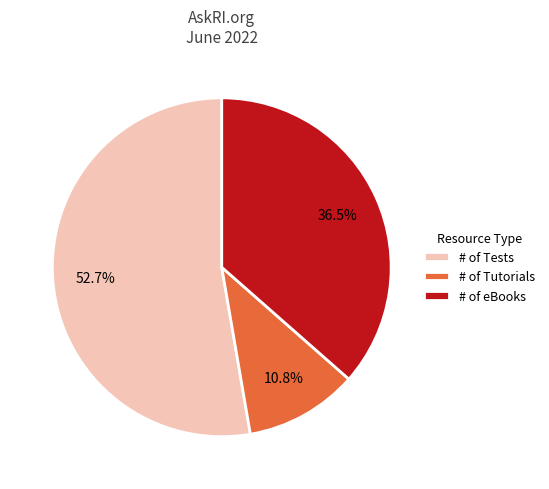

Which slice is the largest?

# of Tests